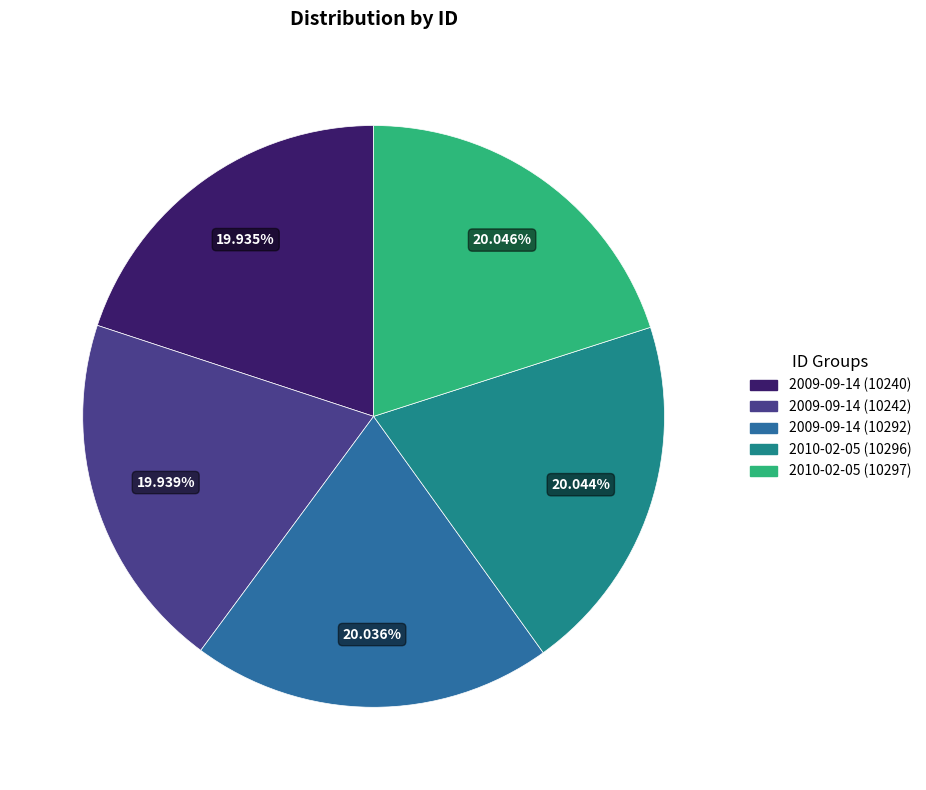

What is the largest slice in the pie chart?

2010-02-05 (10297)